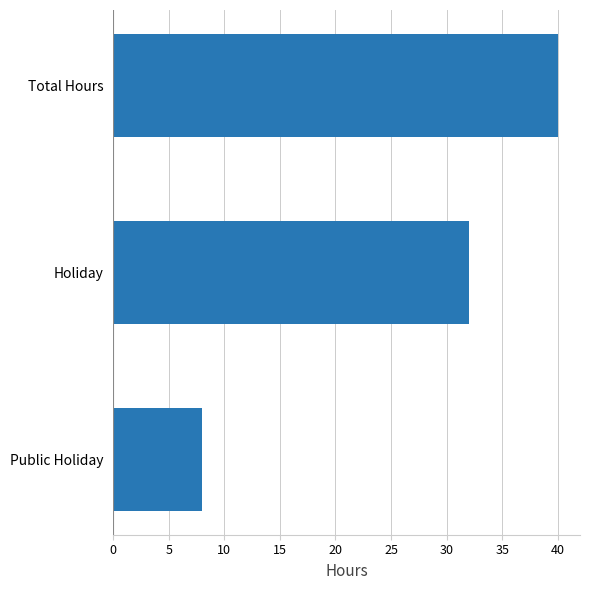

Which label corresponds to the smallest value in the chart?

Public Holiday